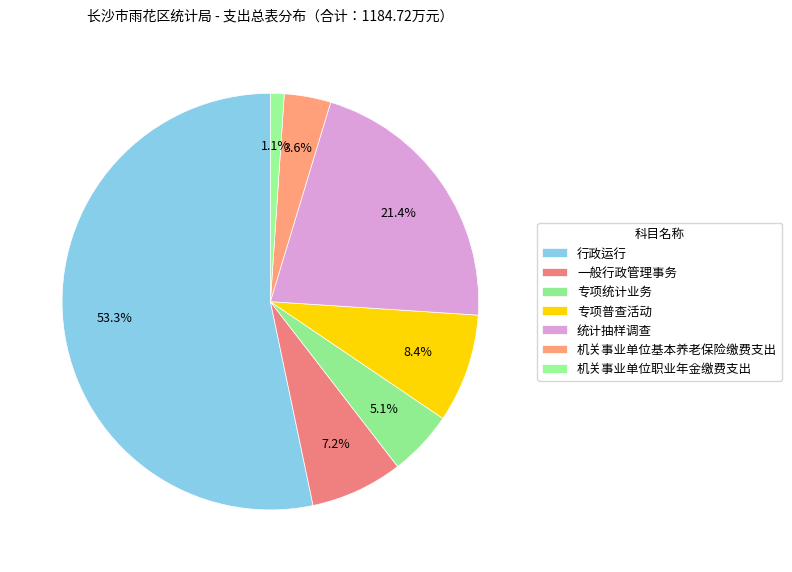

What is the largest slice in the pie chart?

行政运行